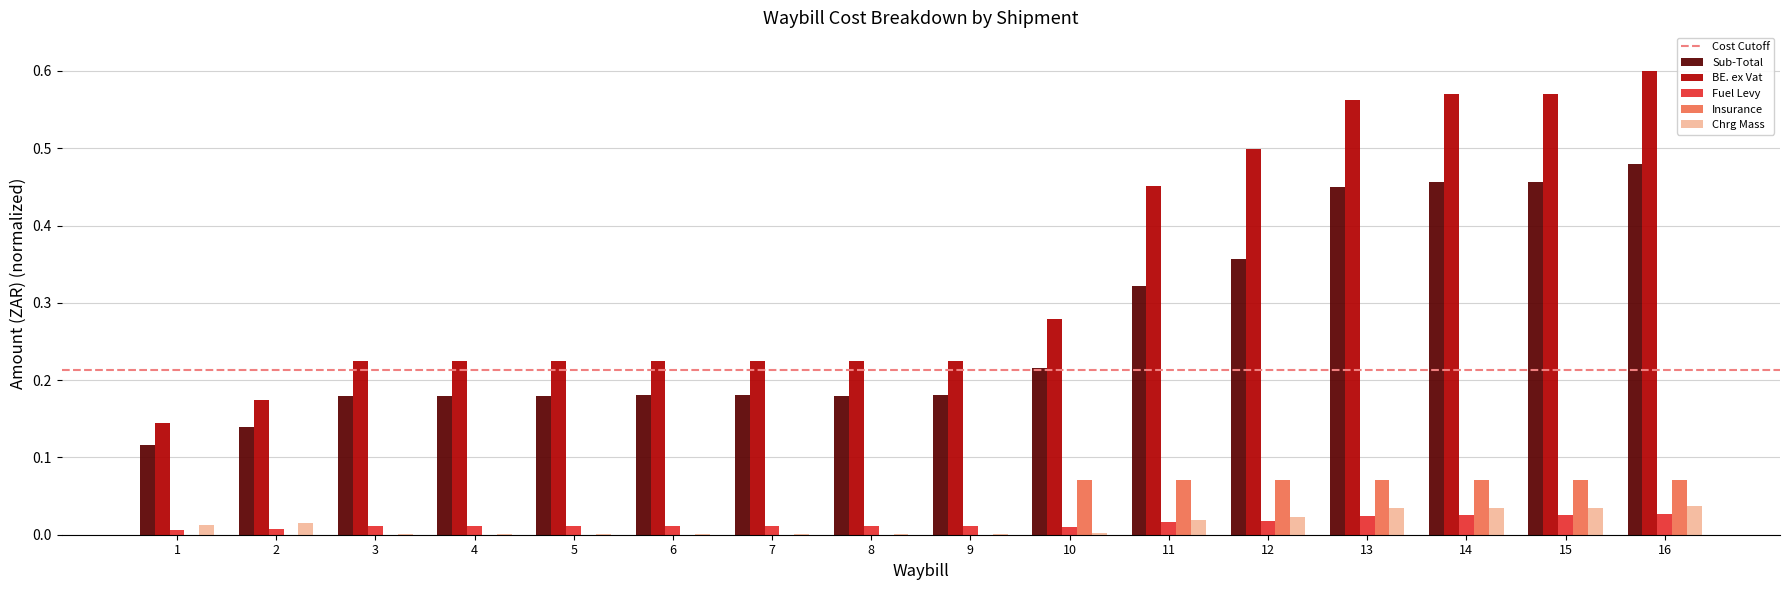

Which series changed the most between 4 and 11?

BE. ex Vat